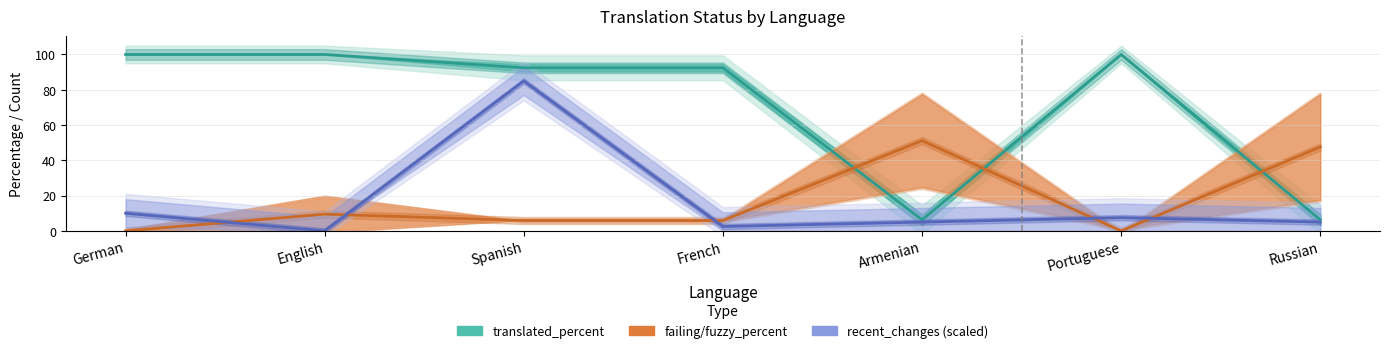

True or false: translated_percent and failing/fuzzy_percent cross at least once.

True